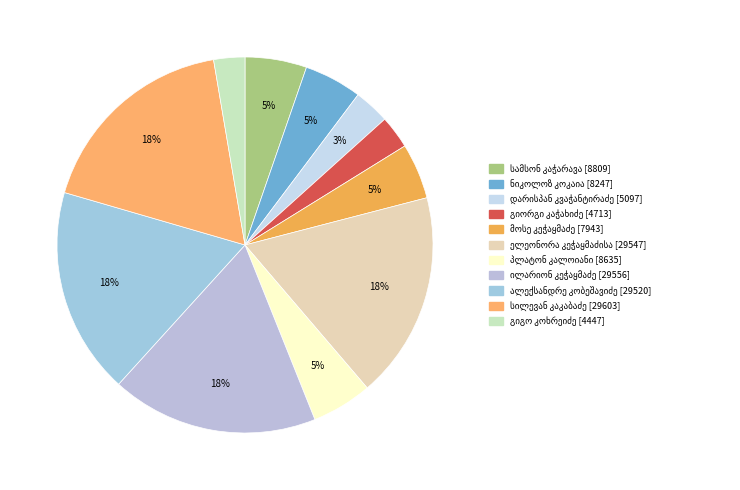

Rank the categories by value from lowest to highest.

გიგო კოხრეიძე, გიორგი კაჭახიძე, დარისპან კვაჭანტირაძე, მოსე კეჭაყმაძე, ნიკოლოზ კოკაია, პლატონ კალოიანი, სამსონ კაჭარავა, ალექსანდრე კობეშავიძე, ელეონორა კეჭაყმაძისა, ილარიონ კეჭაყმაძე, სილევან კაკაბაძე